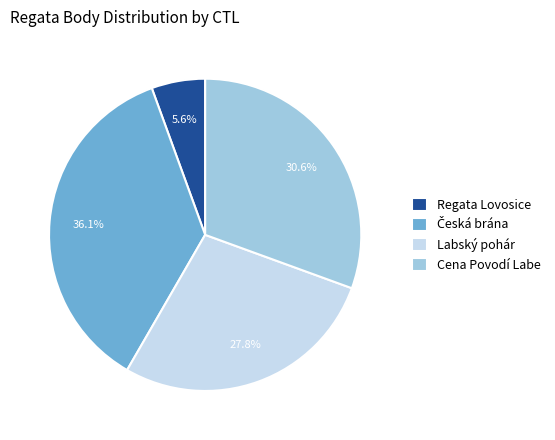

How many segments does this pie chart have?

4